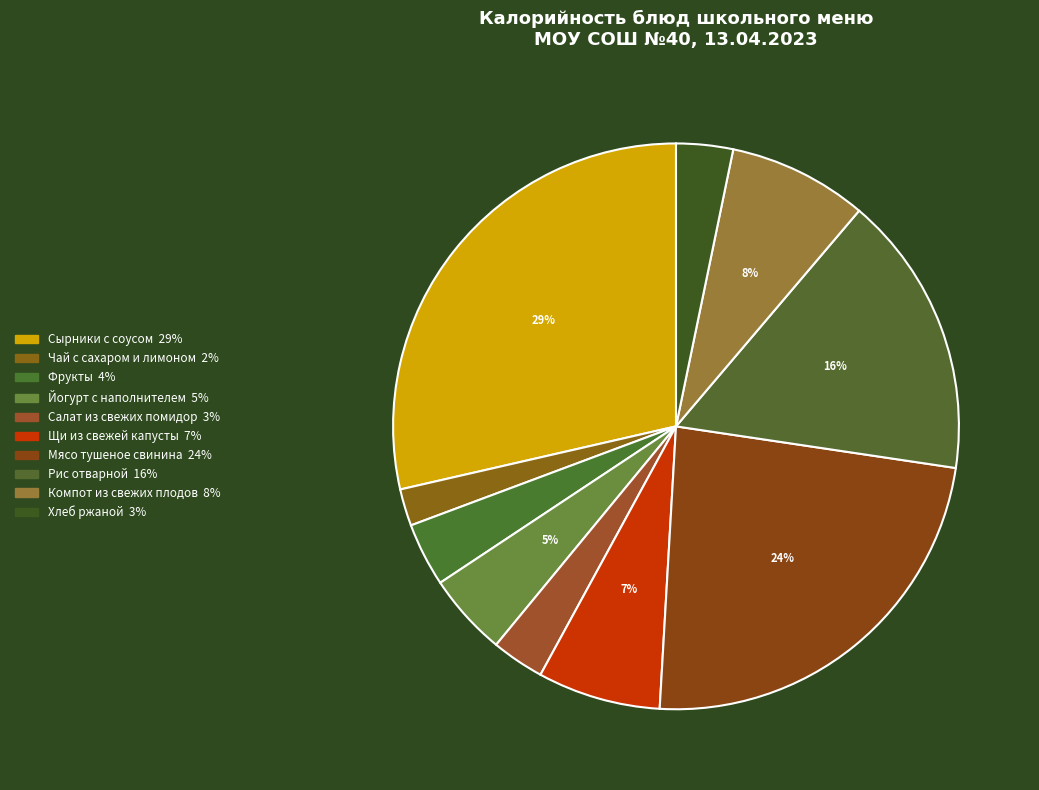

How many segments does this pie chart have?

10